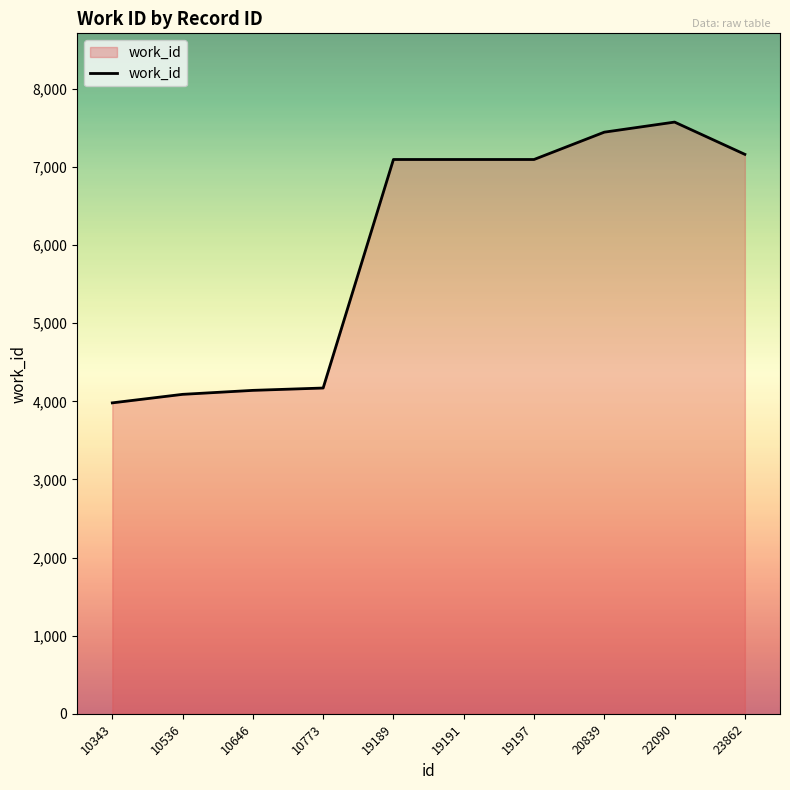

Which has a higher value, 19189 or 10343?

19189